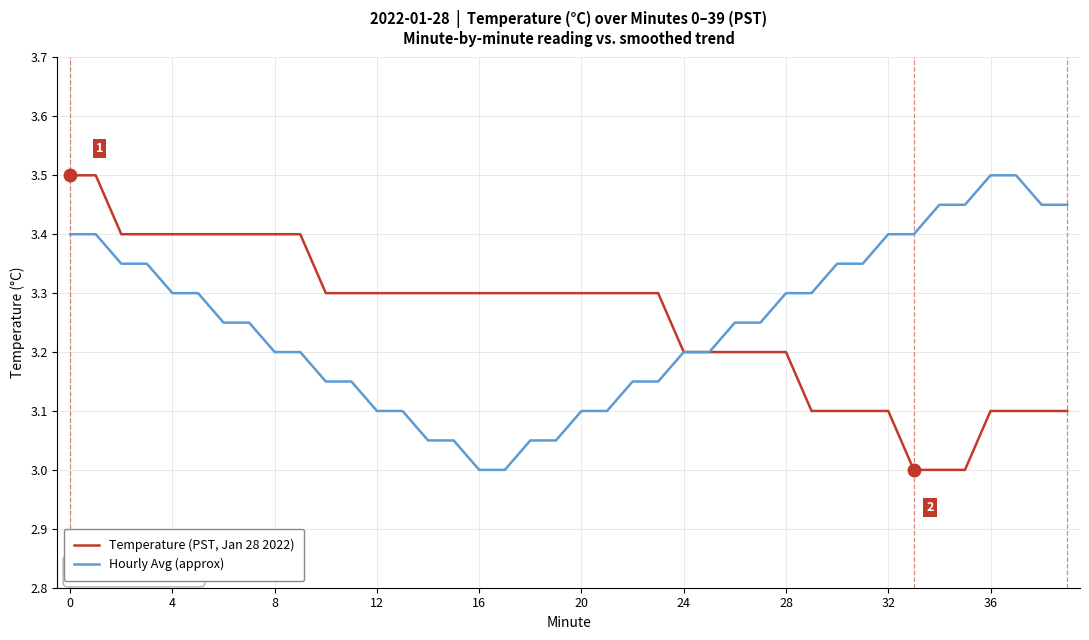

List the series in order of their overall mean, lowest first.

Hourly Avg (approx), Temperature (PST, Jan 28 2022)